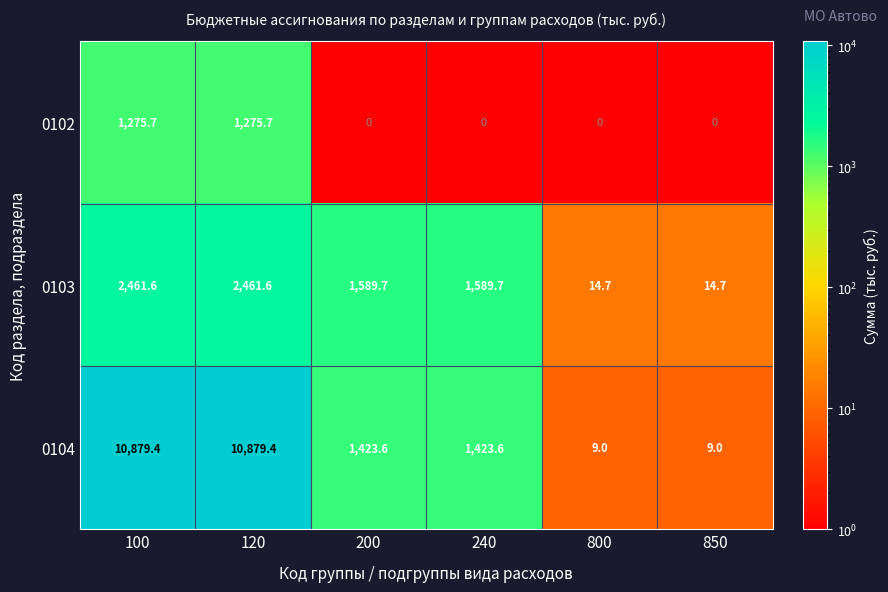

Is it true that 0103 equals 3302.0 at 120?

False